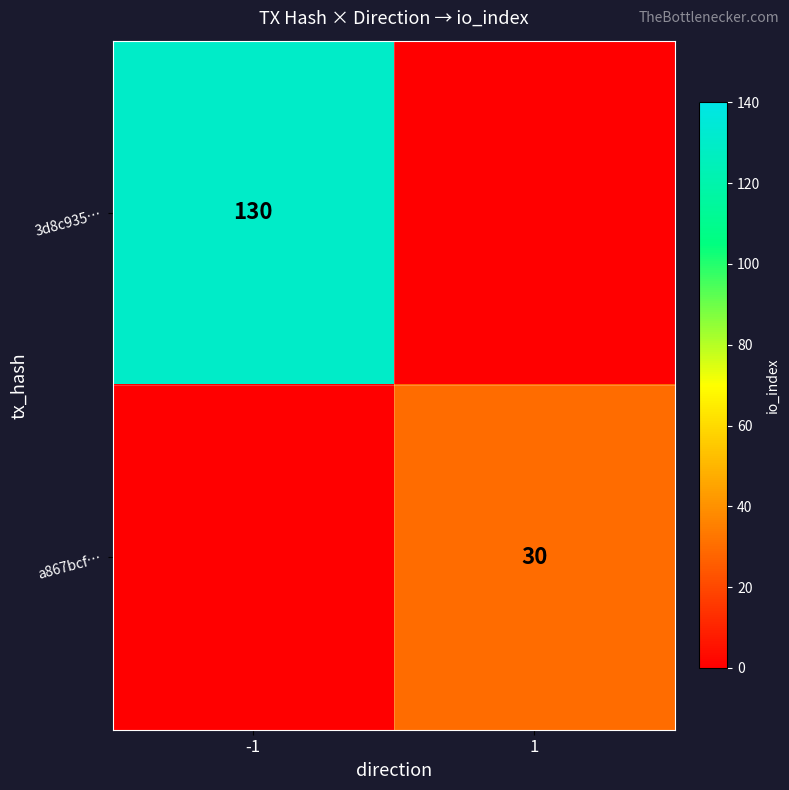

True or false: 3d8c935… has a value of 68 at -1.

False